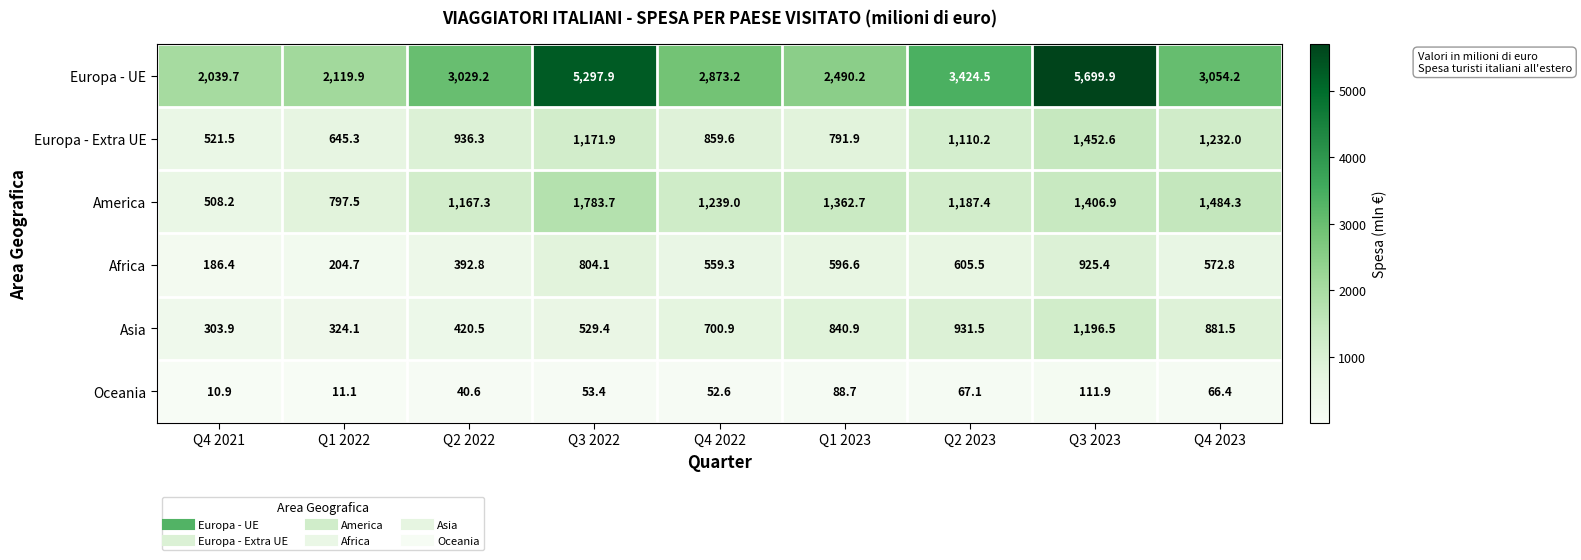

At Q2 2023, list the series in order from largest to smallest.

Europa - UE, America, Europa - Extra UE, Asia, Africa, Oceania